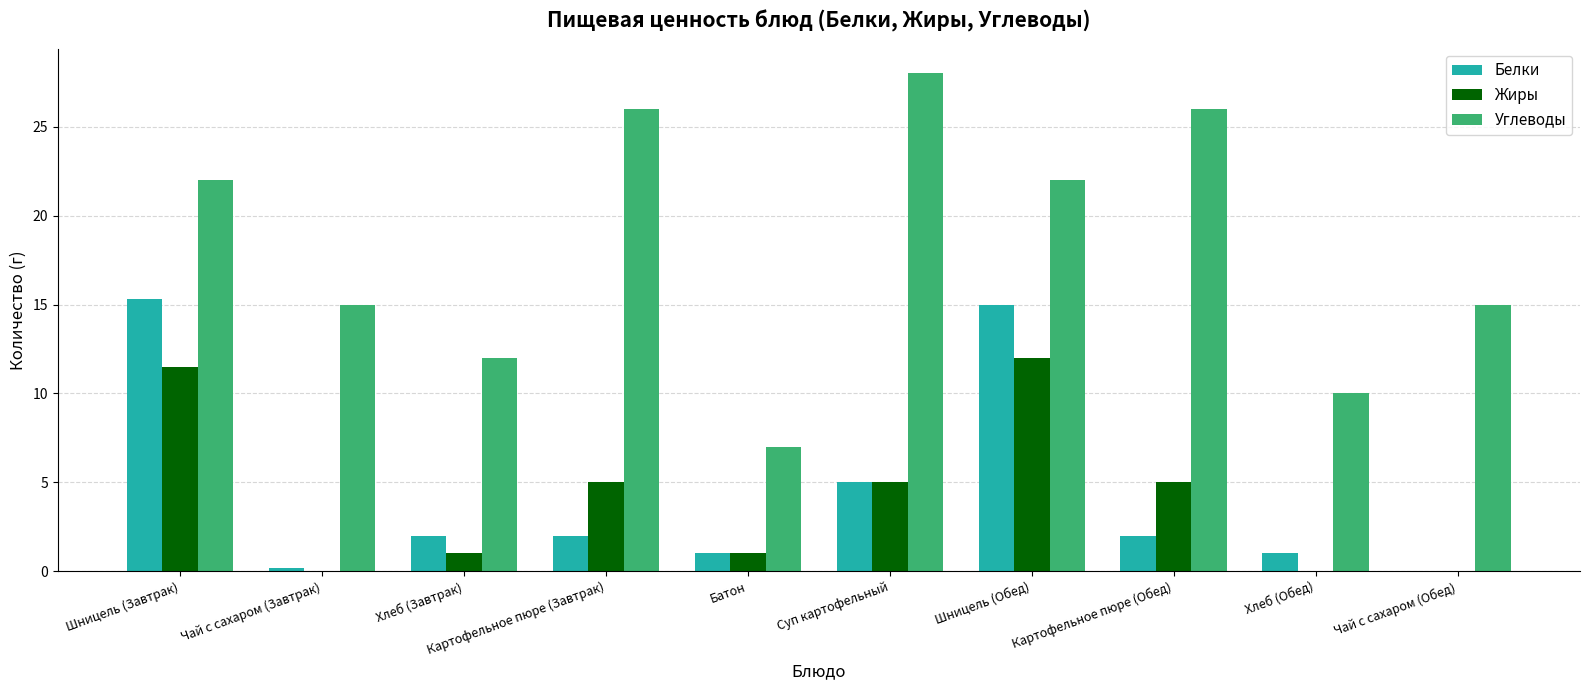

What is the total value across all series at Картофельное пюре (Обед)?

33.0